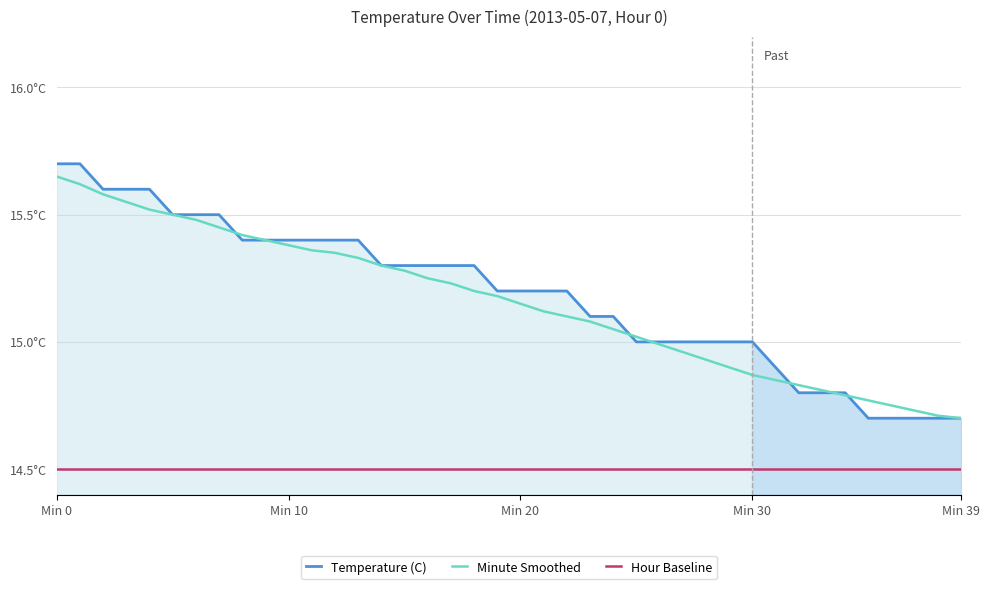

True or false: Minute Smoothed and Hour Baseline cross at least once.

False